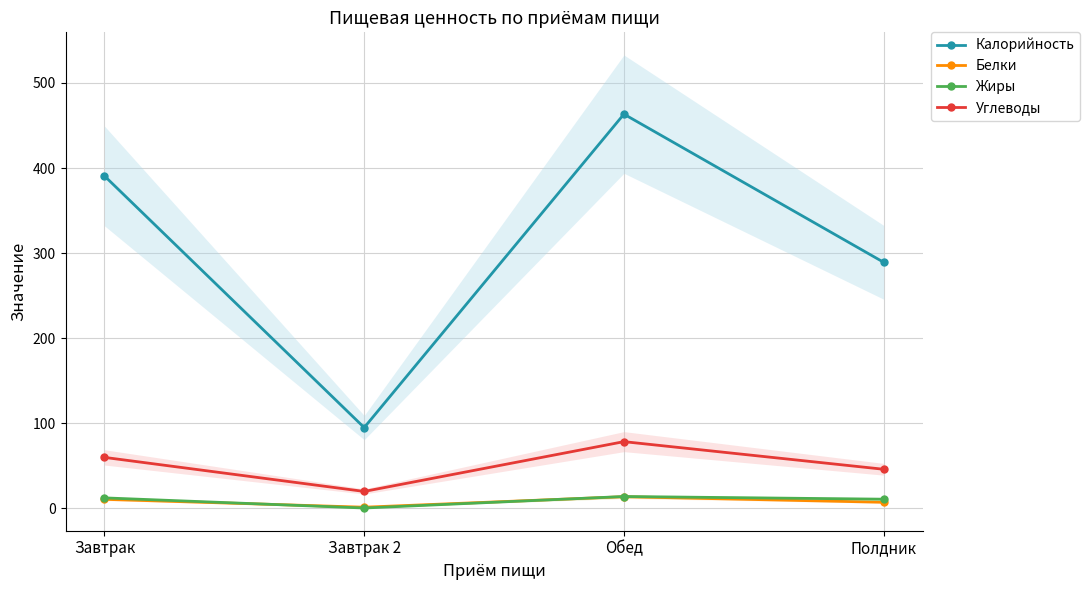

What is the difference between the second highest and second lowest values in the Калорийность series?

101.5